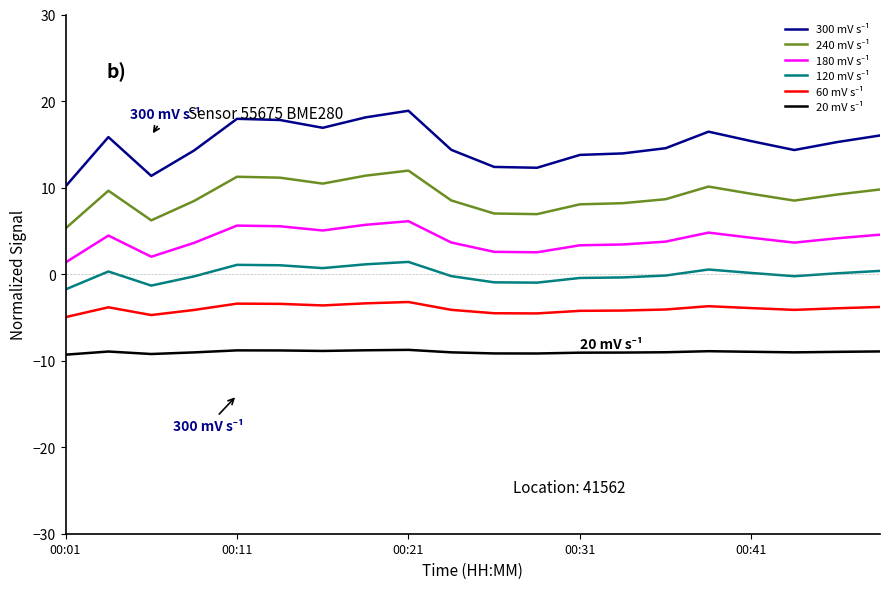

What is the minimum value shown in the chart?

-9.3